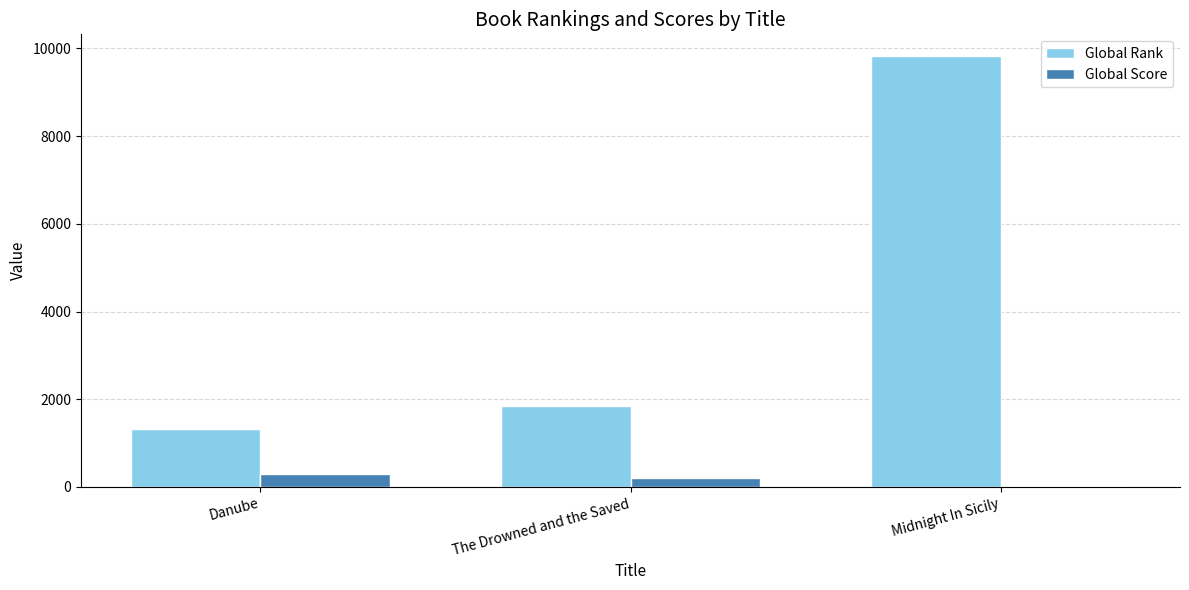

Read the Global Rank value at Midnight In Sicily.

9826